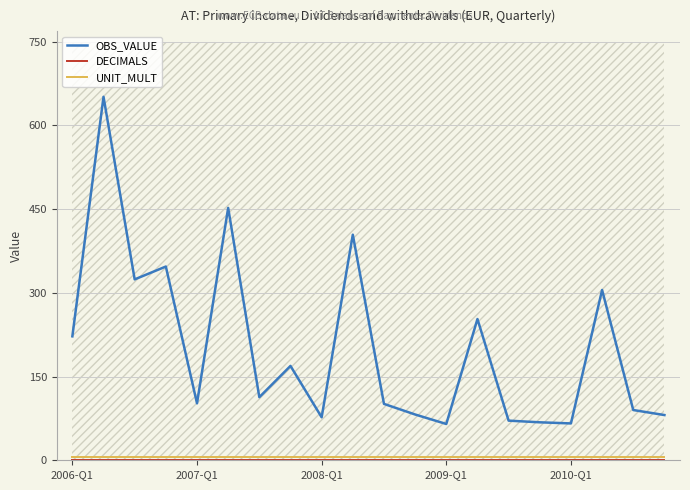

What are all the series names shown in the legend?

OBS_VALUE, DECIMALS, UNIT_MULT